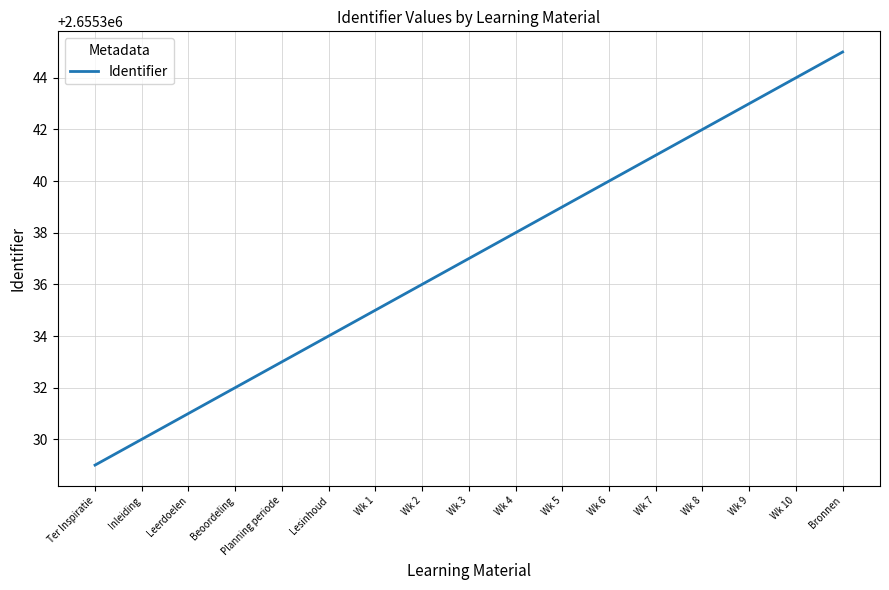

At which label is the value closest to 2655337?

Wk 3